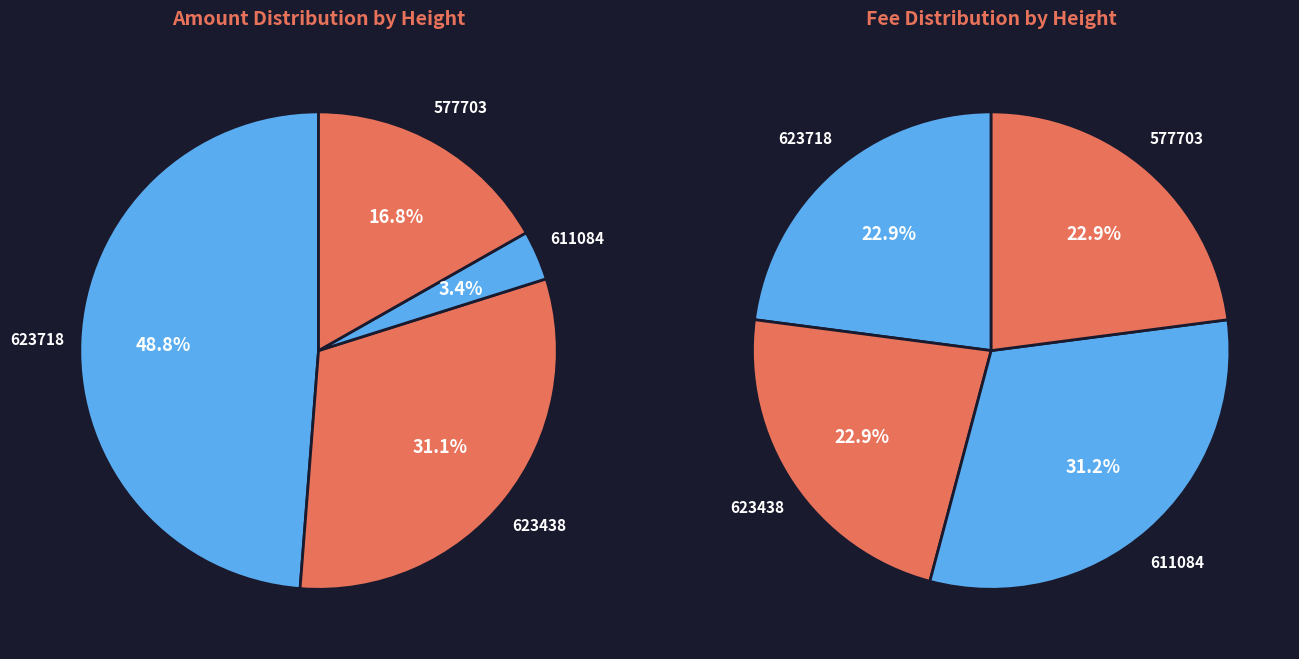

Is there a majority slice in this chart?

No